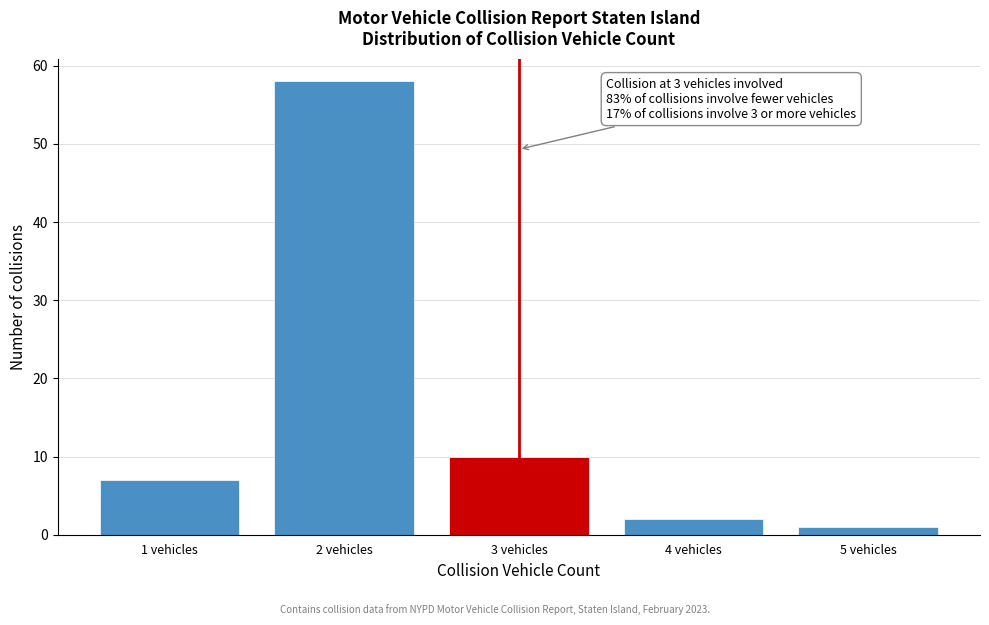

Reading left to right, extract all data points from this chart.

1 vehicles=7	2 vehicles=58	3 vehicles=10	4 vehicles=2	5 vehicles=1